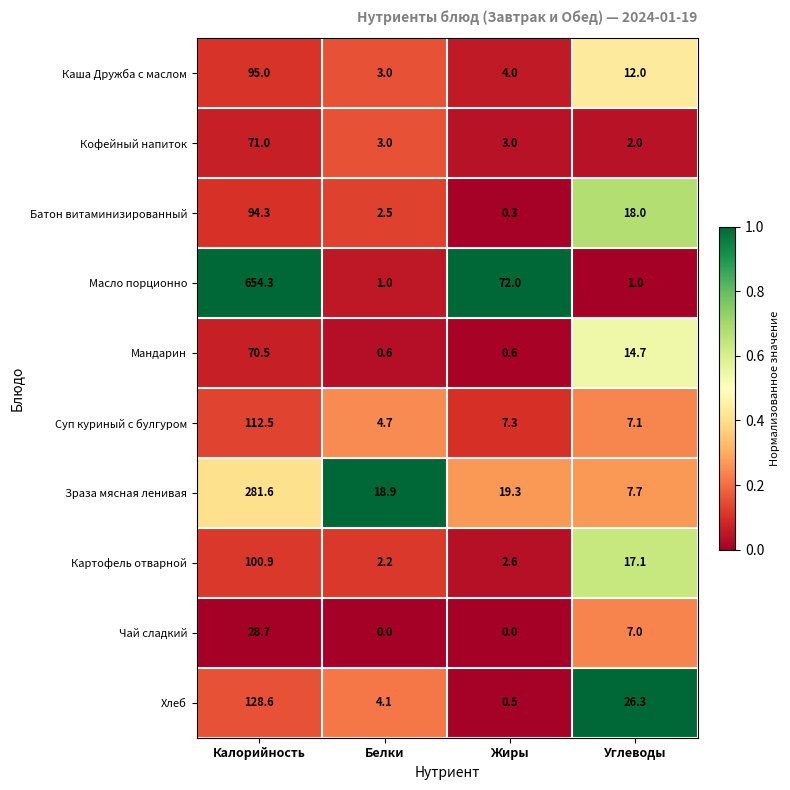

What is the difference between the highest and lowest values at Калорийность?

625.6